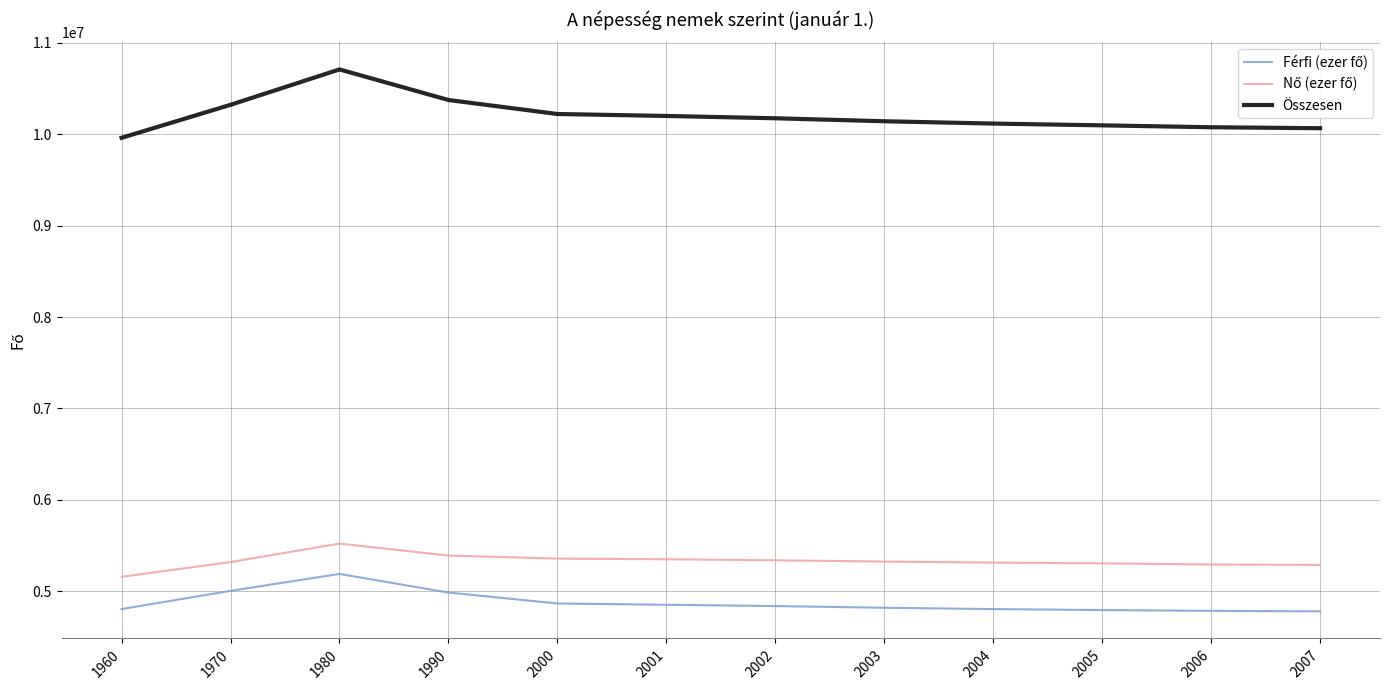

What is the total value across all series at 2003?

20284724